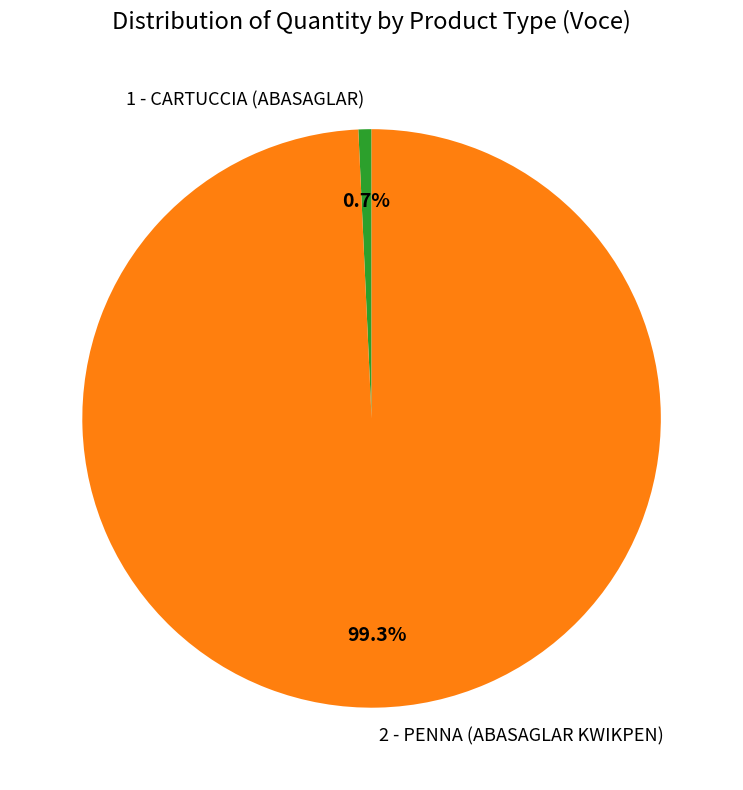

The 1 - CARTUCCIA (ABASAGLAR) slice represents 1% of the pie. True or false?

True